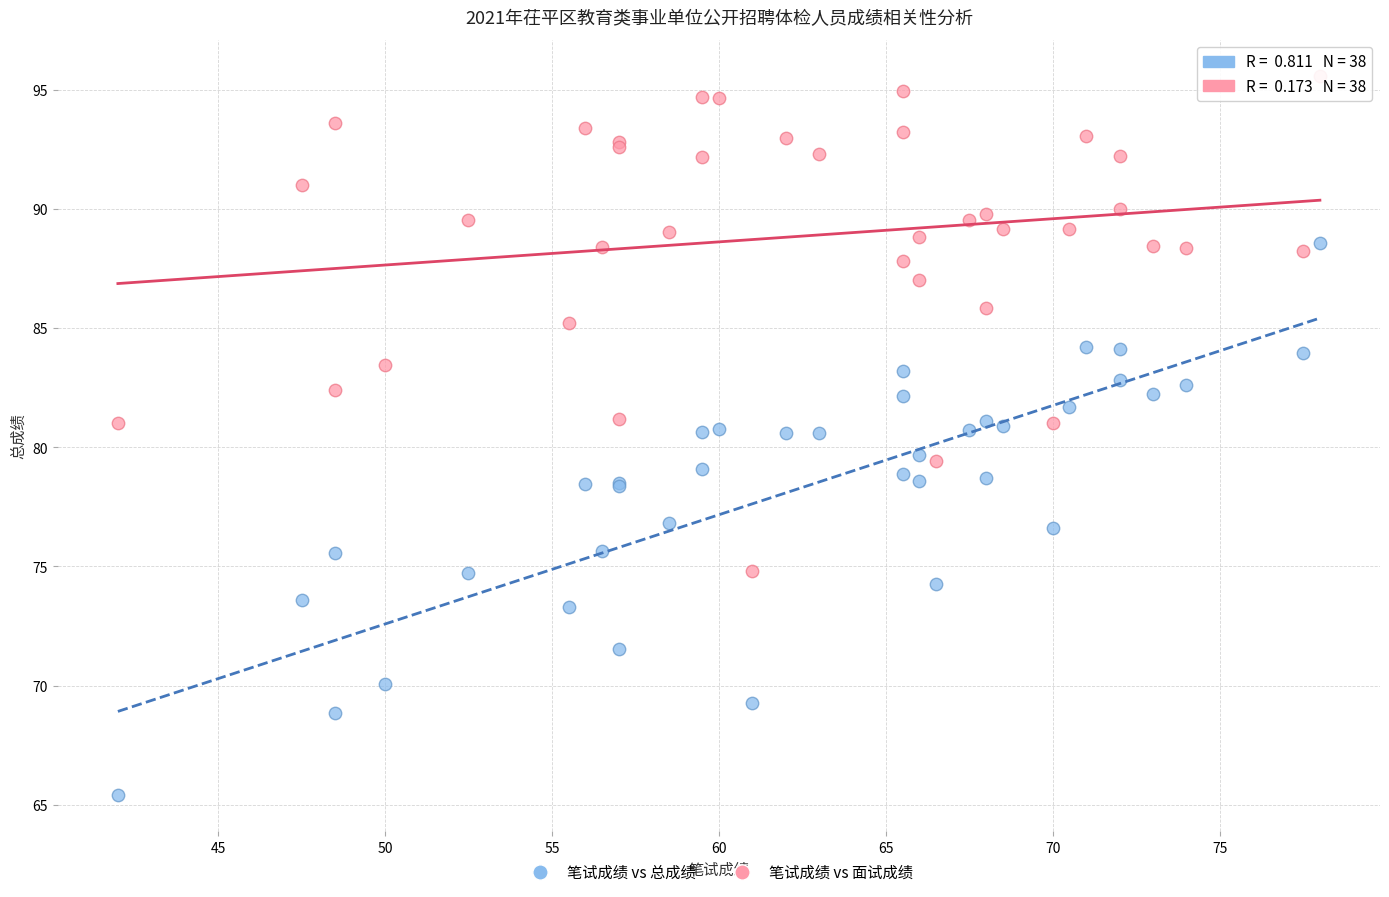

Which series has the largest Y range (max minus min)?

笔试成绩 vs 总成绩